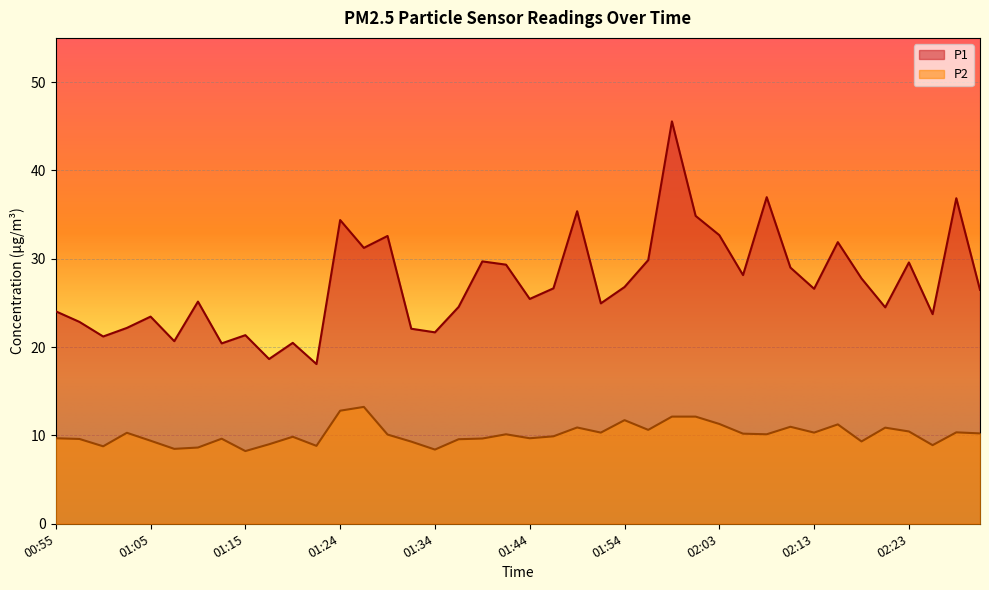

Read the P1 value at 01:34.

21.7